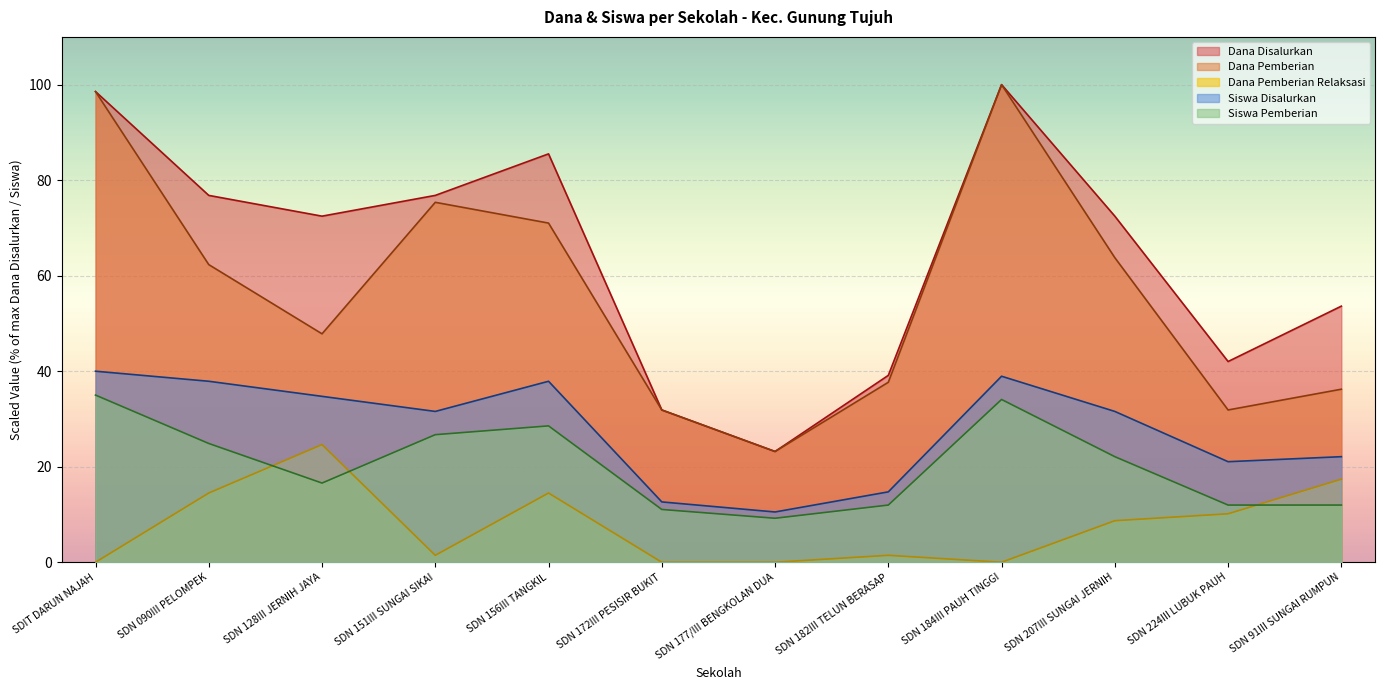

What is the difference between the Siswa Pemberian values at SDN 128III JERNIH JAYA and SDN 151III SUNGAI SIKAI?

10.1